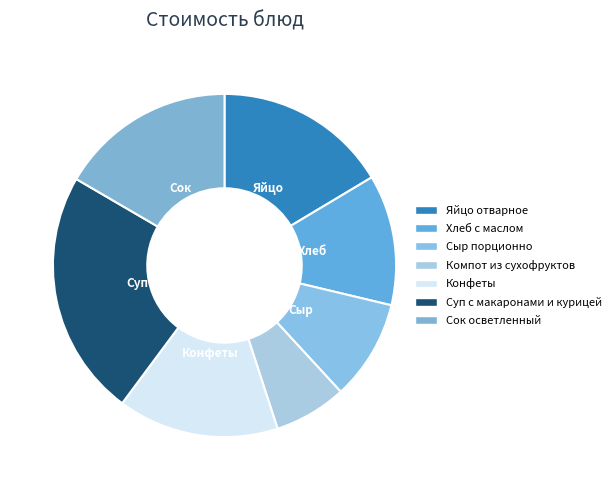

Rank the categories by value from lowest to highest.

Компот из сухофруктов, Сыр порционно, Хлеб с маслом, Конфеты, Яйцо отварное, Сок осветленный, Суп с макаронами и курицей